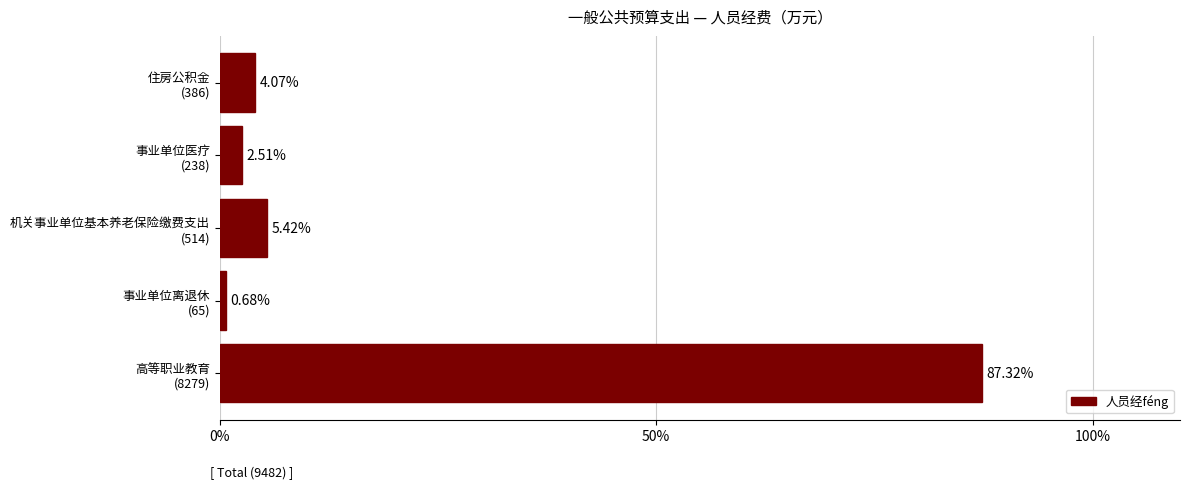

What is the sum of all values?

100.0